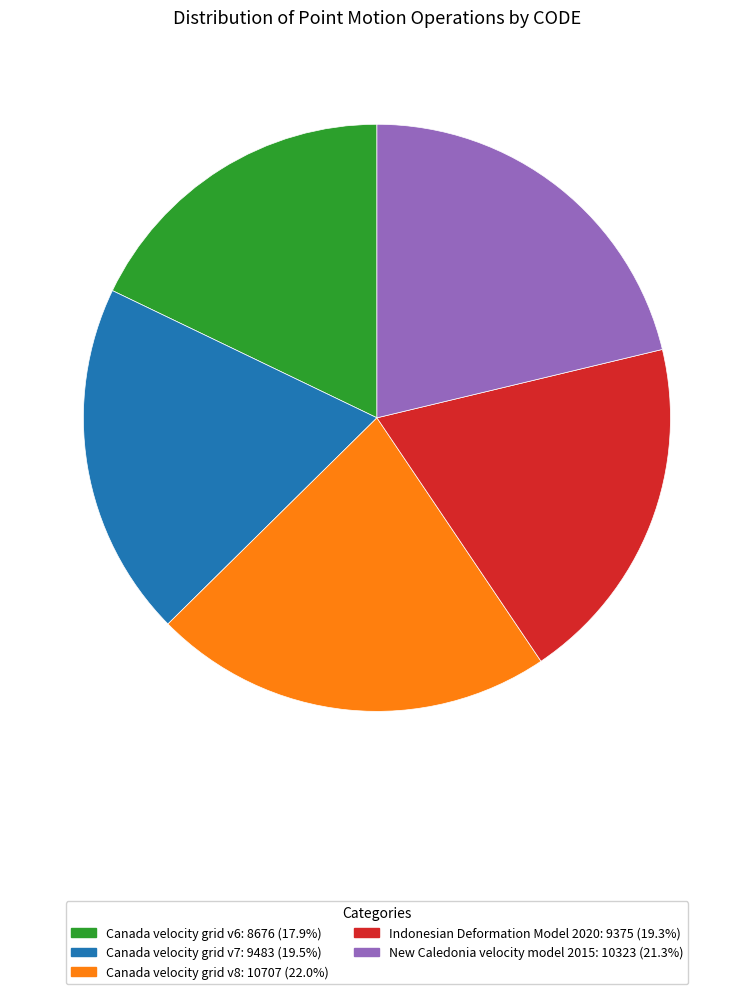

What is the largest slice in the pie chart?

Canada velocity grid v8